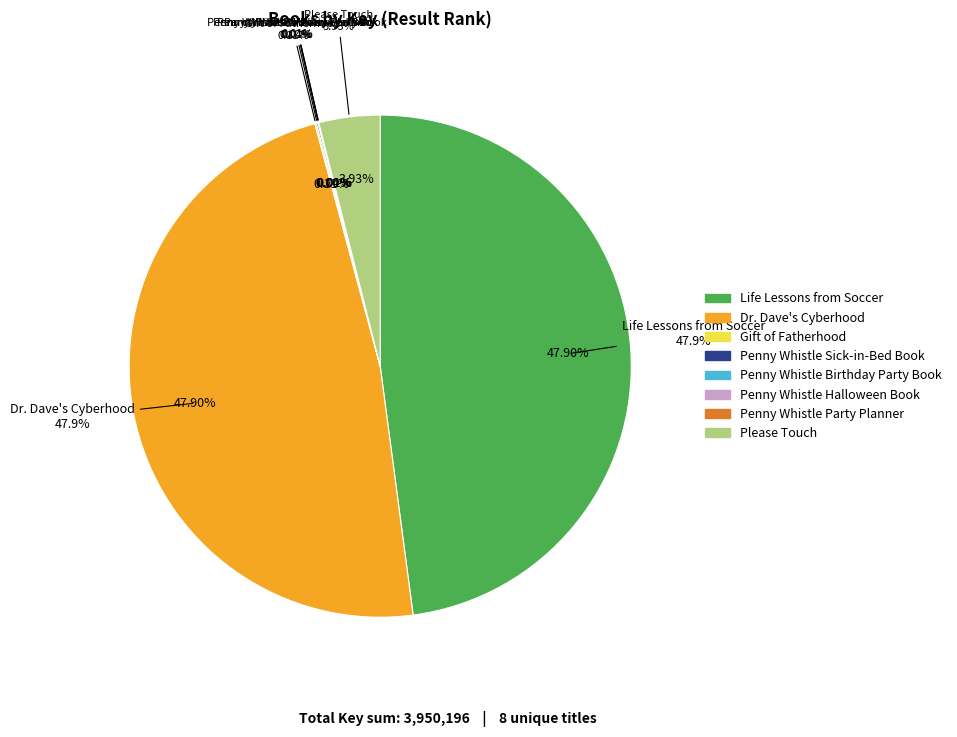

Combined, what portion of the pie is Dr. Dave's Cyberhood and Penny Whistle Party Planner?

47.9%